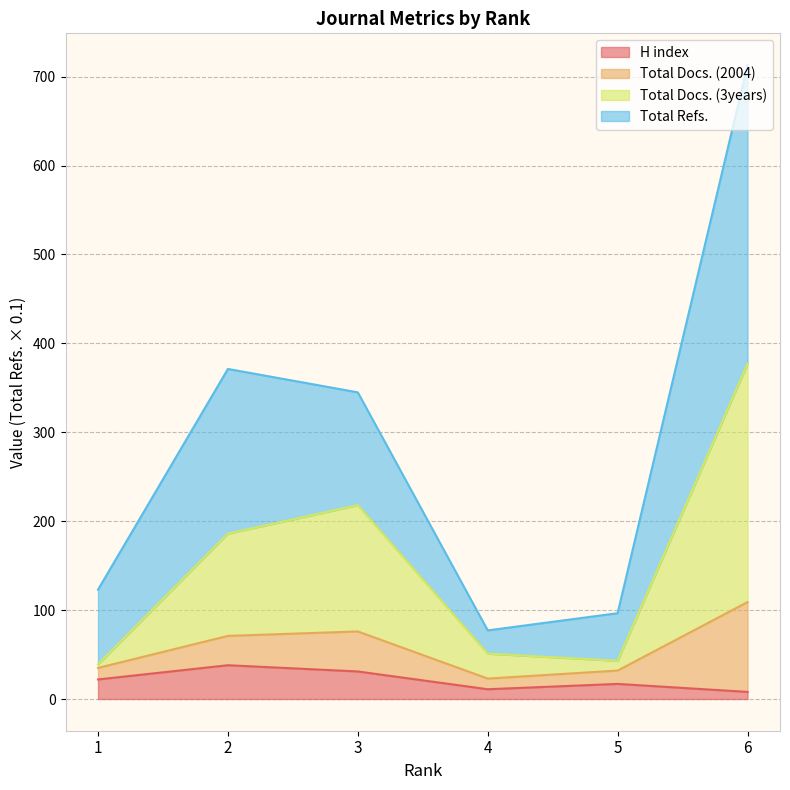

At which category does the chart reach its minimum across all series?

6